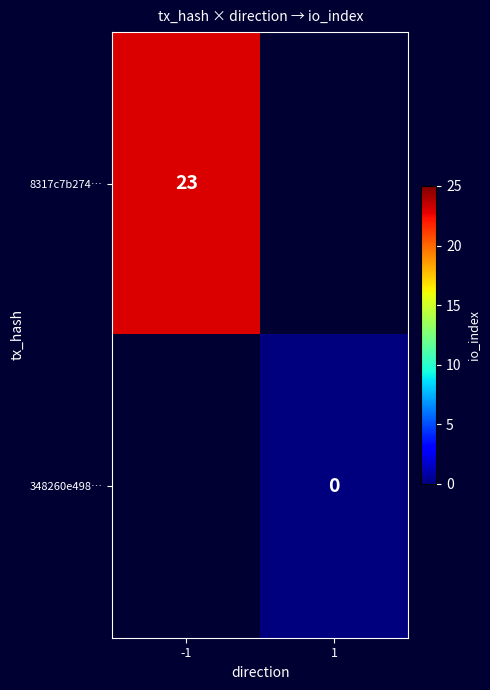

Between -1 and 1, which is larger?

-1